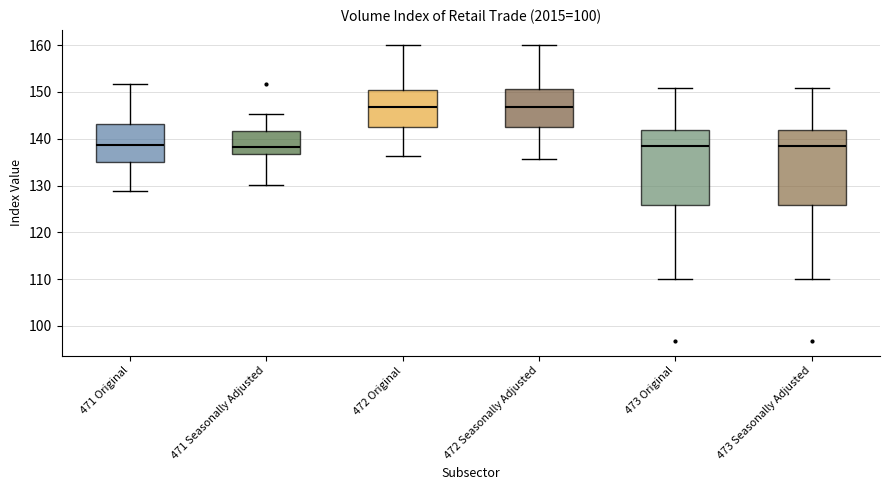

Where does the median line of the box for 473 Seasonally Adjusted sit on the y-axis? The values are not printed on the chart, so give them approximately, as read against the axis.

139